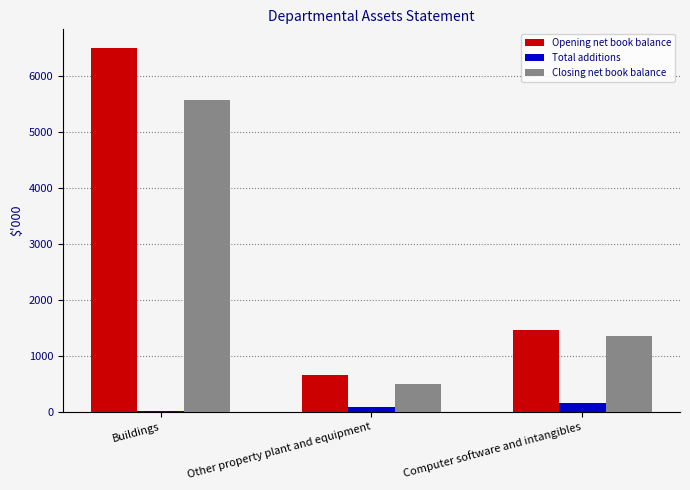

Which category has the highest value in the Opening net book balance series?

Buildings